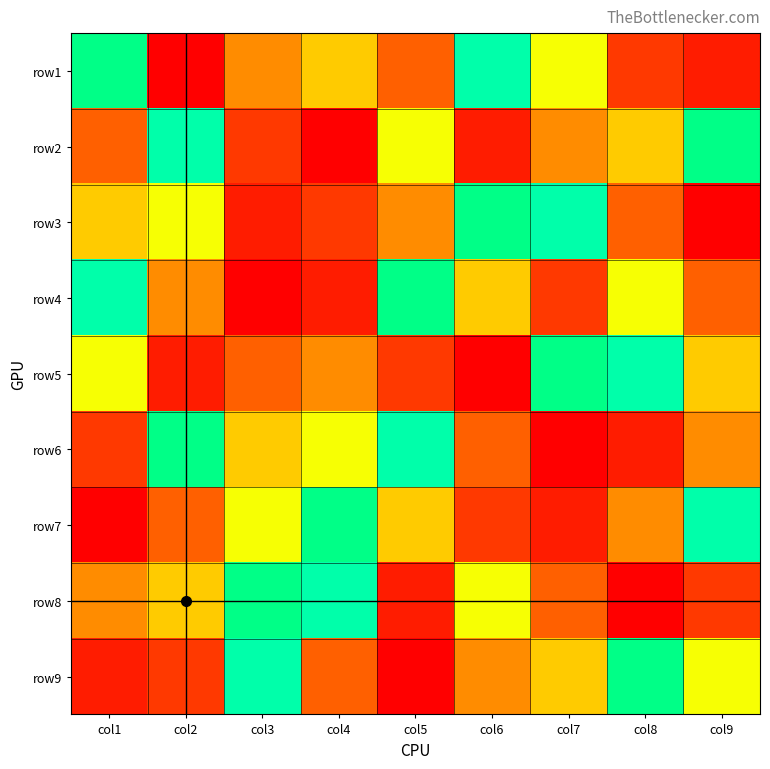

Reading right to left, extract all data points from this chart.

row1: col9=2	col8=3	col7=7	col6=9	col5=4	col4=6	col3=5	col2=1	col1=8
row2: col9=8	col8=6	col7=5	col6=2	col5=7	col4=1	col3=3	col2=9	col1=4
row3: col9=1	col8=4	col7=9	col6=8	col5=5	col4=3	col3=2	col2=7	col1=6
row4: col9=4	col8=7	col7=3	col6=6	col5=8	col4=2	col3=1	col2=5	col1=9
row5: col9=6	col8=9	col7=8	col6=1	col5=3	col4=5	col3=4	col2=2	col1=7
row6: col9=5	col8=2	col7=1	col6=4	col5=9	col4=7	col3=6	col2=8	col1=3
row7: col9=9	col8=5	col7=2	col6=3	col5=6	col4=8	col3=7	col2=4	col1=1
row8: col9=3	col8=1	col7=4	col6=7	col5=2	col4=9	col3=8	col2=6	col1=5
row9: col9=7	col8=8	col7=6	col6=5	col5=1	col4=4	col3=9	col2=3	col1=2